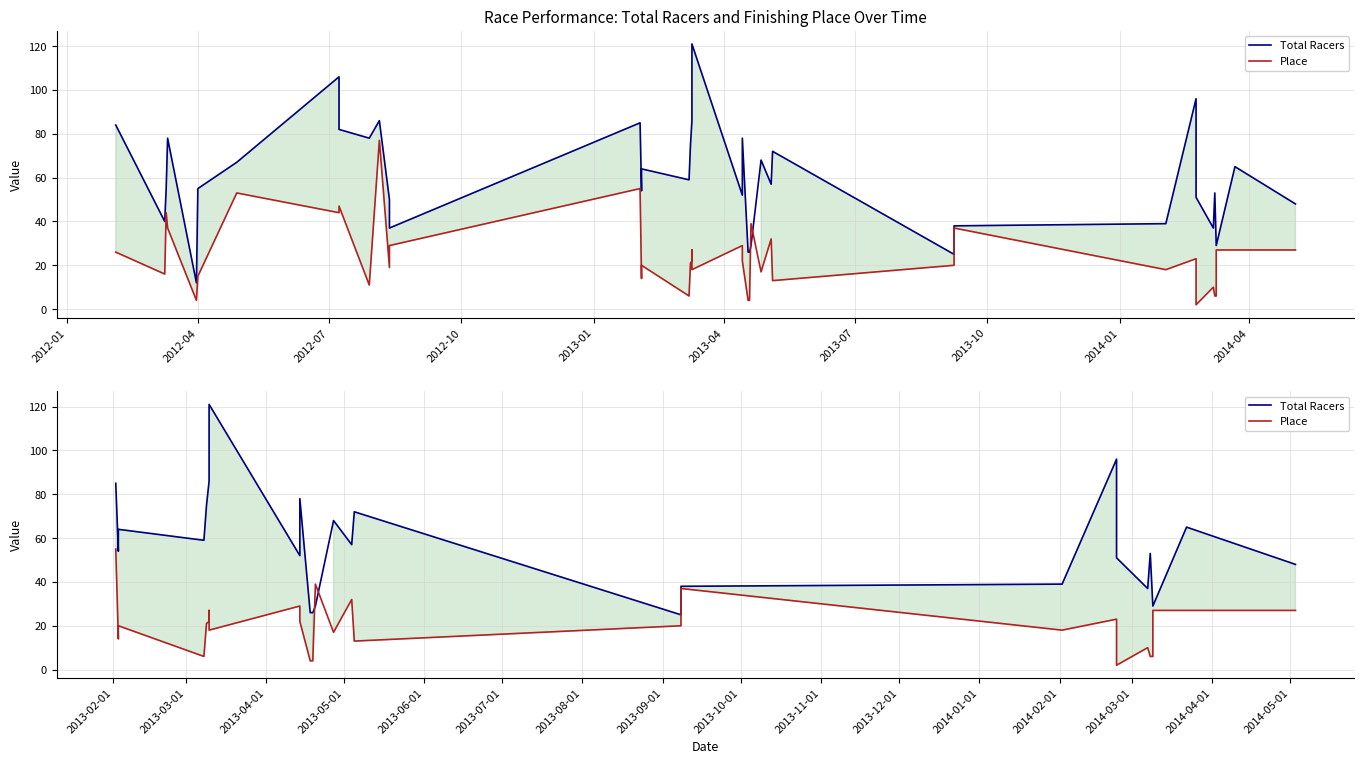

True or false: Place has a value of 34 at 2014-04.

False